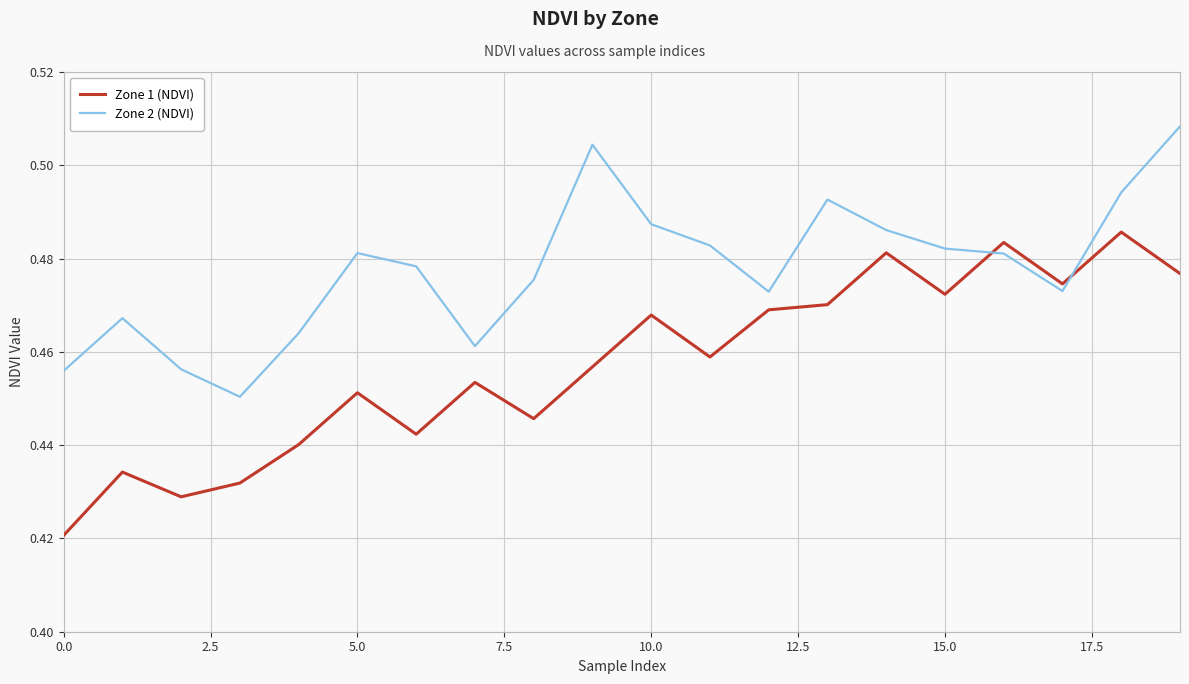

Which series has the largest total across all categories?

Zone 2 (NDVI)